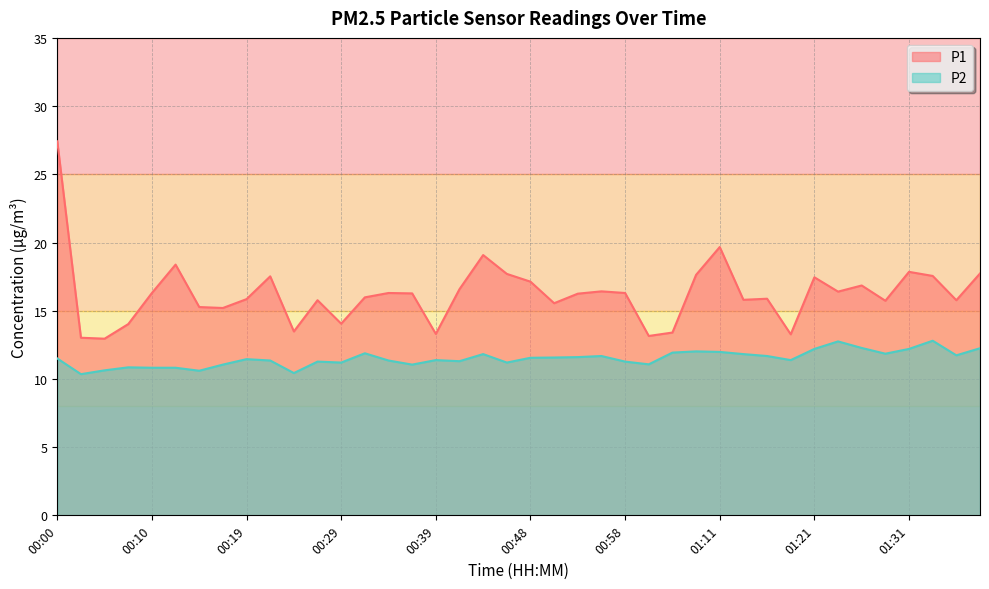

Is it true that P2 equals 12.8 at 01:34?

True